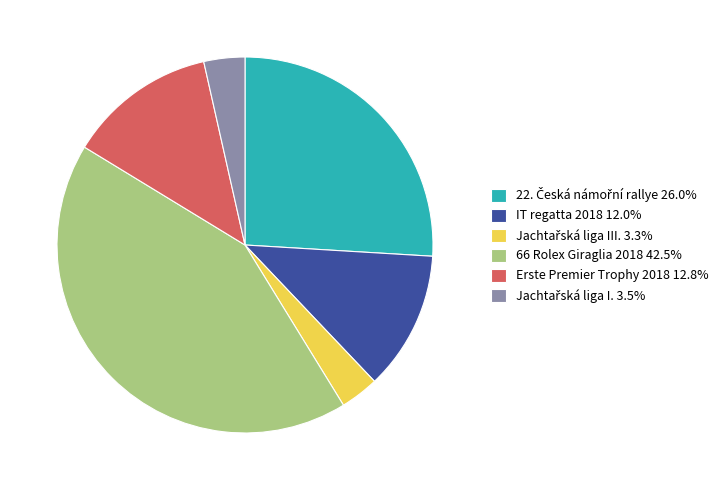

True or false: Erste Premier Trophy 2018 accounts for 13% of the total.

True